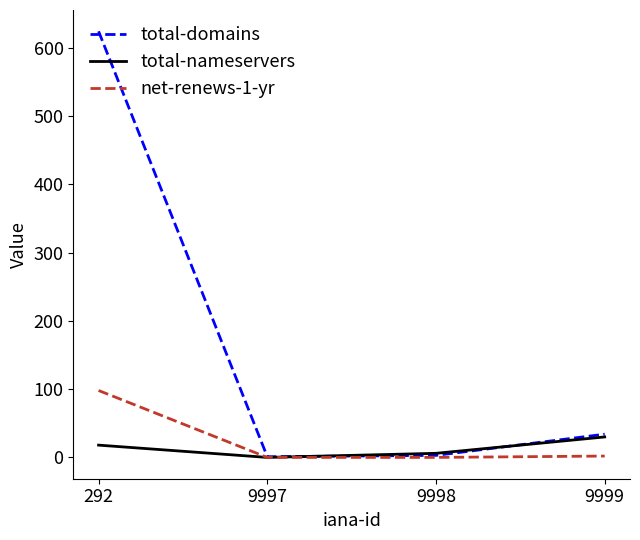

List the series in order of their peak value, highest first.

total-domains, net-renews-1-yr, total-nameservers